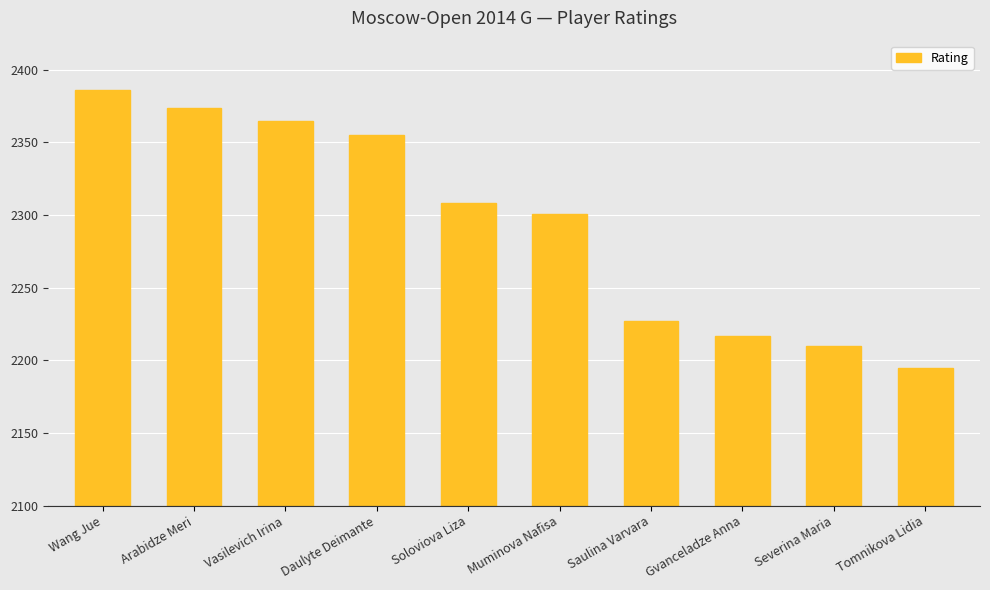

What is the label of the 9th bar from the left?

Severina Maria